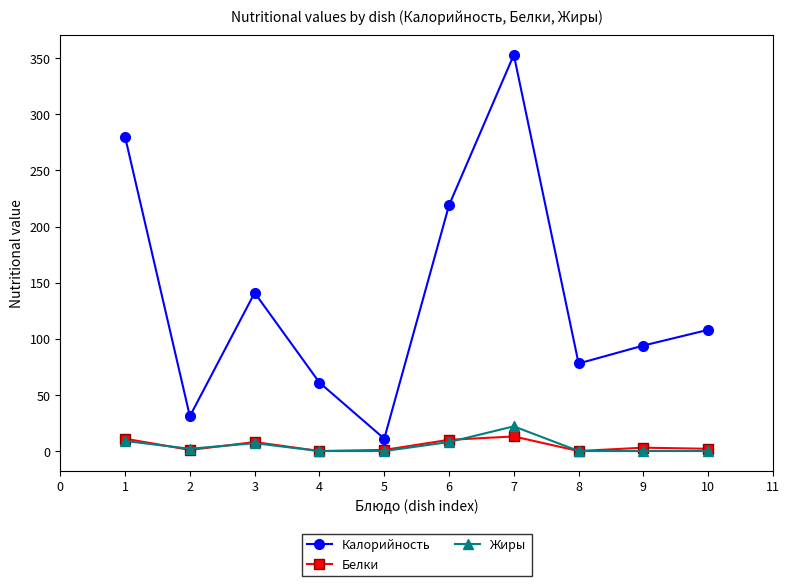

Is it true that Калорийность equals 53 at 9?

False